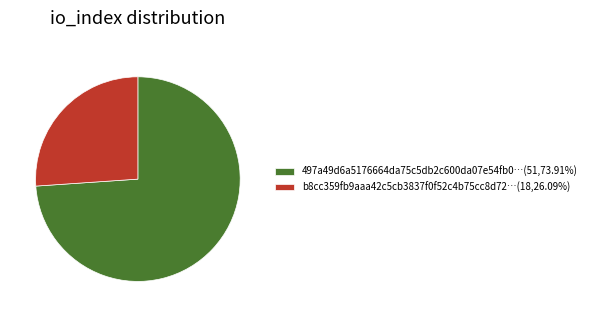

Combined, do b8cc359fb9aaa42c5cb3837f0f52c4b75cc8d72…(18,26.09%) and 497a49d6a5176664da75c5db2c600da07e54fb0…(51,73.91%) account for over 50%?

Yes